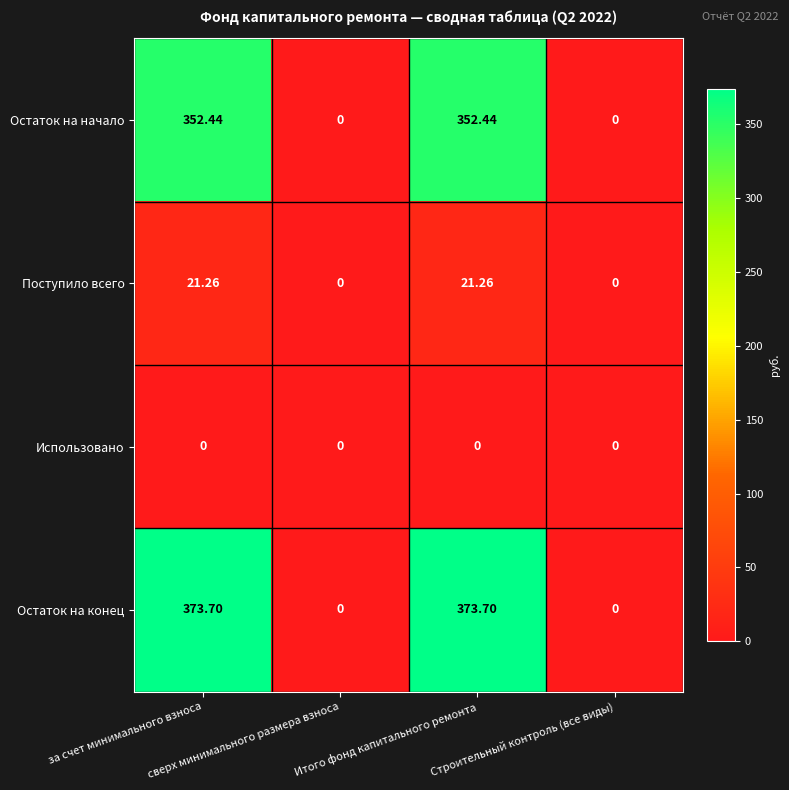

At Итого фонд капитального ремонта, list the series in order from largest to smallest.

Остаток на конец, Остаток на начало, Поступило всего, Использовано